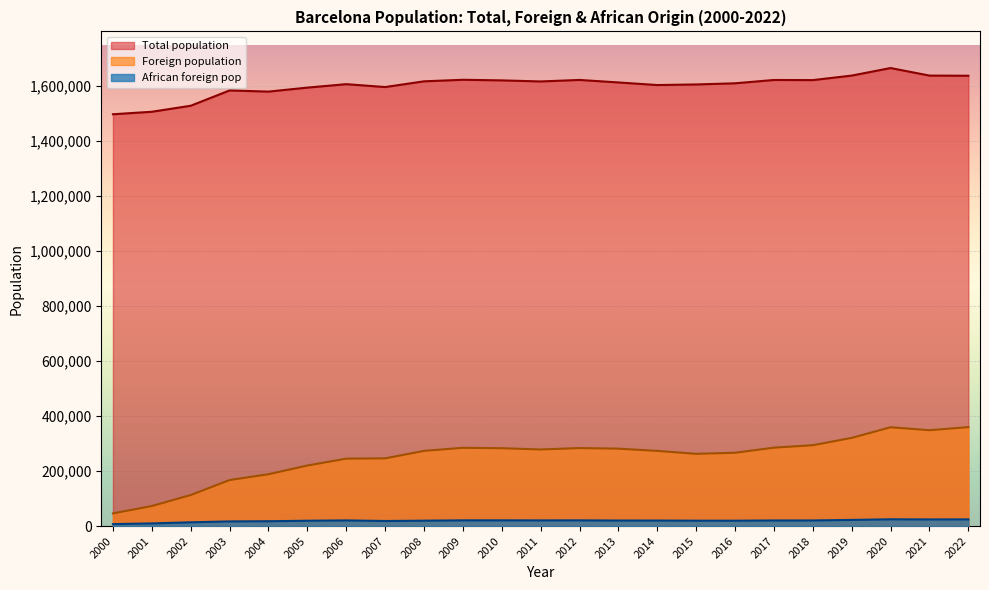

What is the greatest value displayed?

1664182